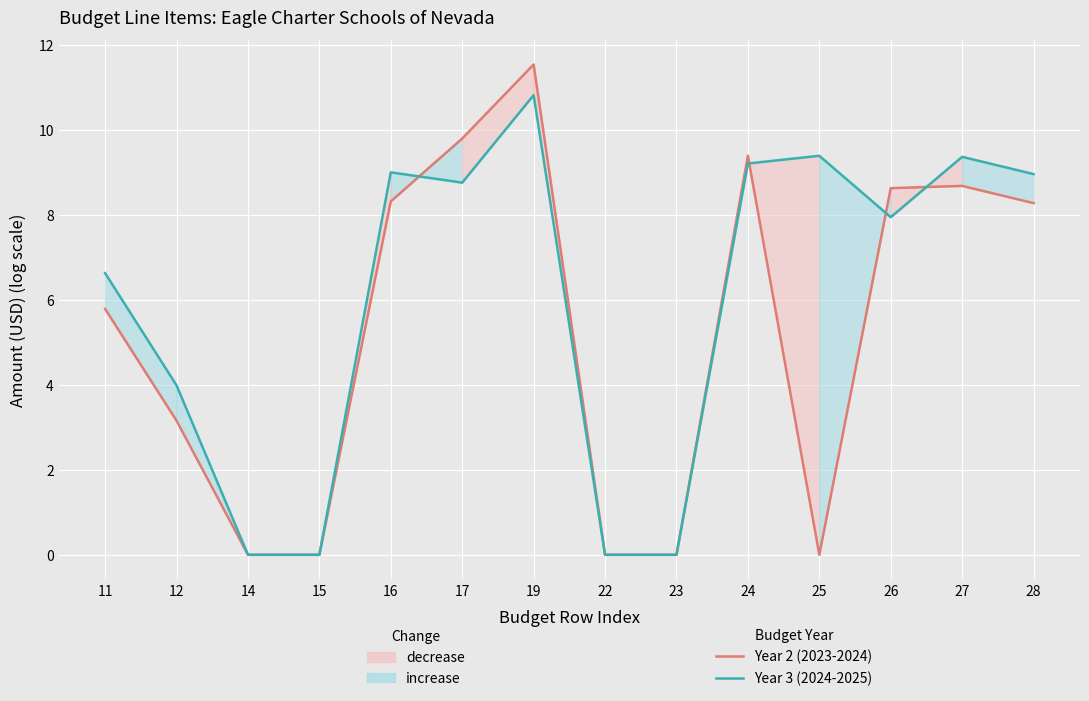

What is the difference between the maximum and minimum values in the Year 3 (2024-2025) series?

10.8